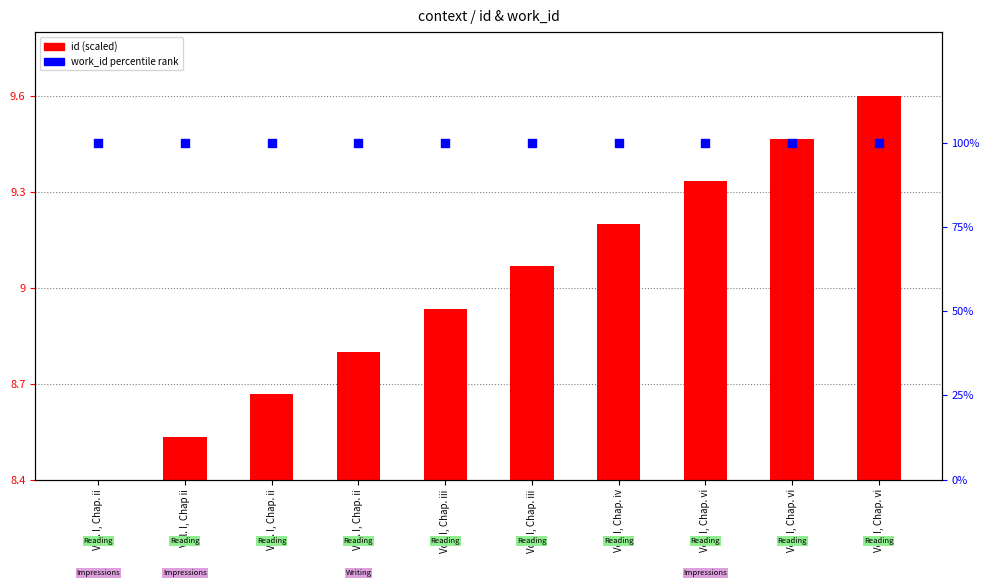

Is the value of work_id percentile rank at Vol. I, Chap. iv greater than the value of id (scaled) at Vol. I, Chap ii?

Yes